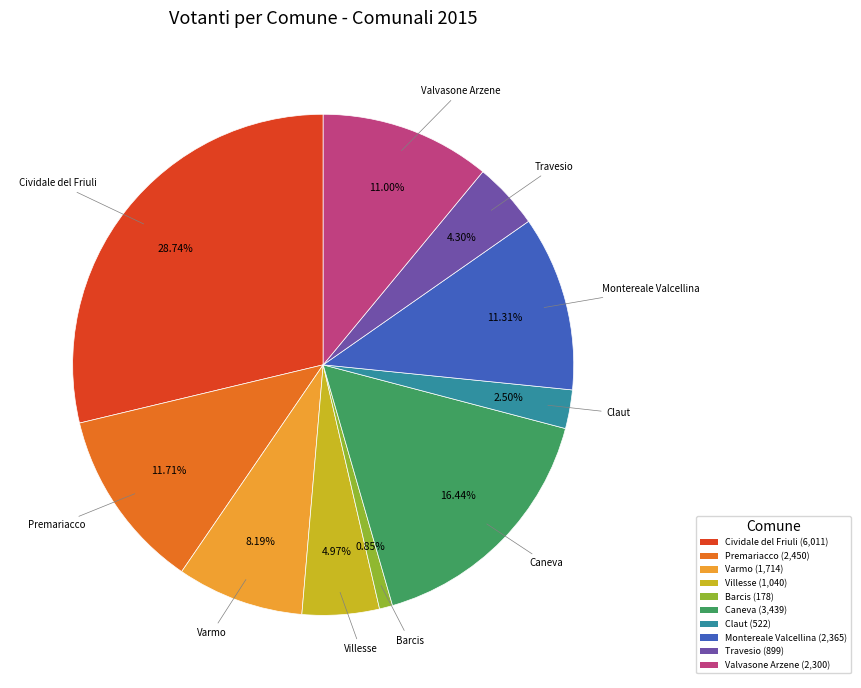

To the nearest percent, what is the difference between the largest and smallest slice percentages?

28%